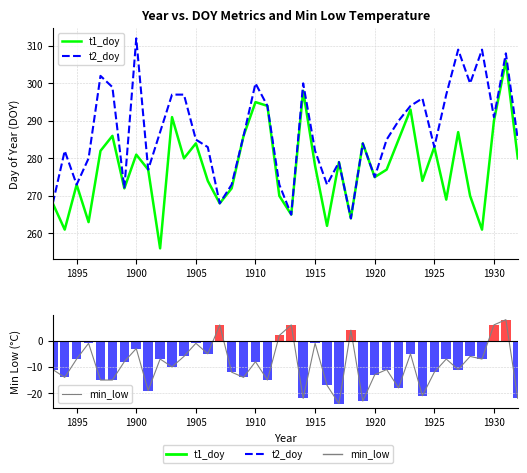

Between 1910 and 1915, which is larger?

1910